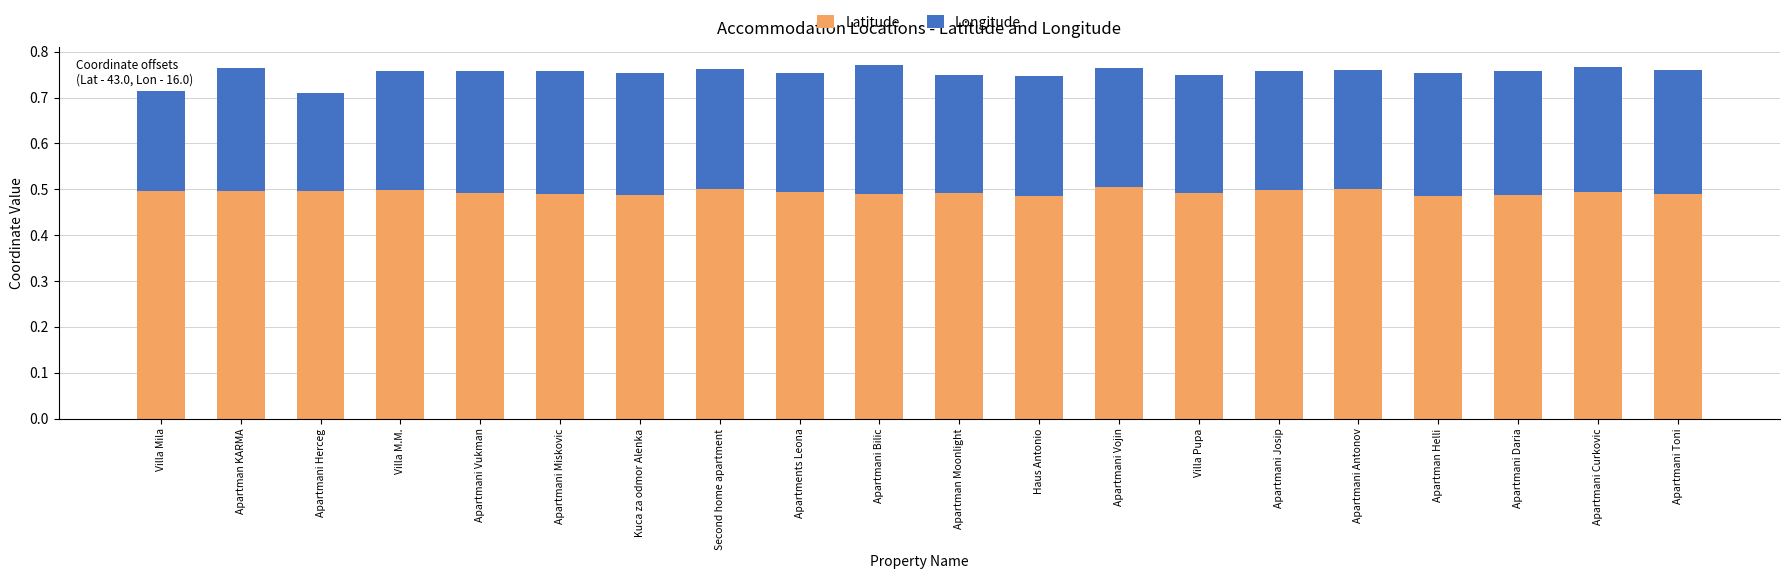

What is the total value across all series at Apartmani Vukman?

0.8